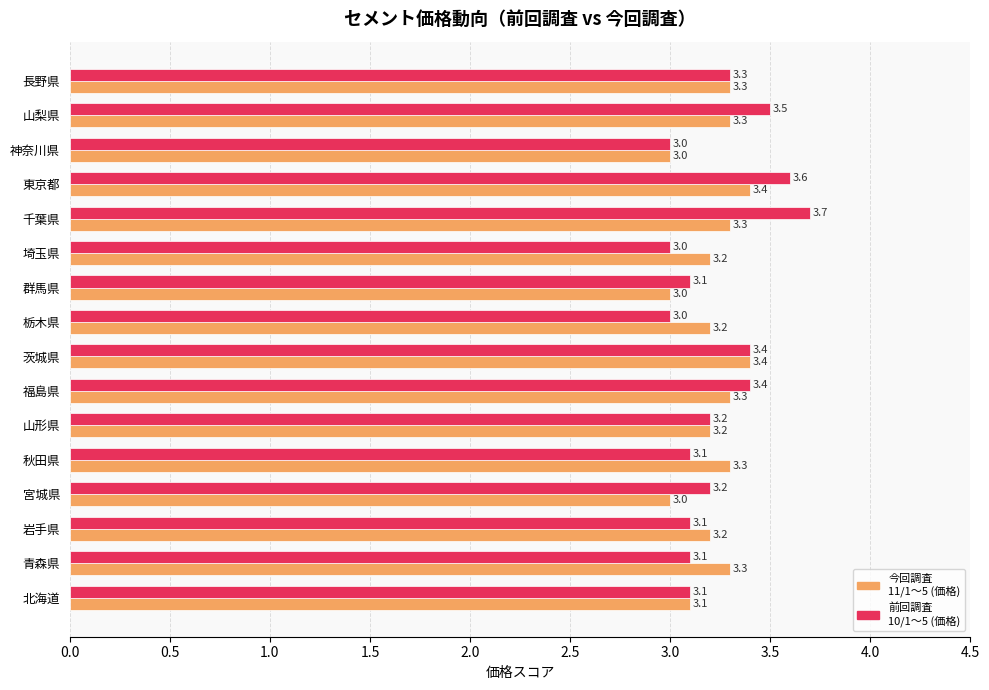

What is the total value across all series at 埼玉県?

6.2